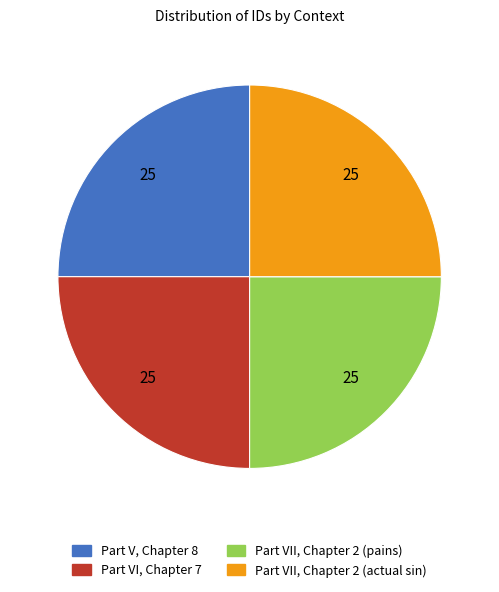

Approximately how many times larger is the value at Part VII, Chapter 2 (pains) compared to Part VII, Chapter 2 (actual sin)?

1.0